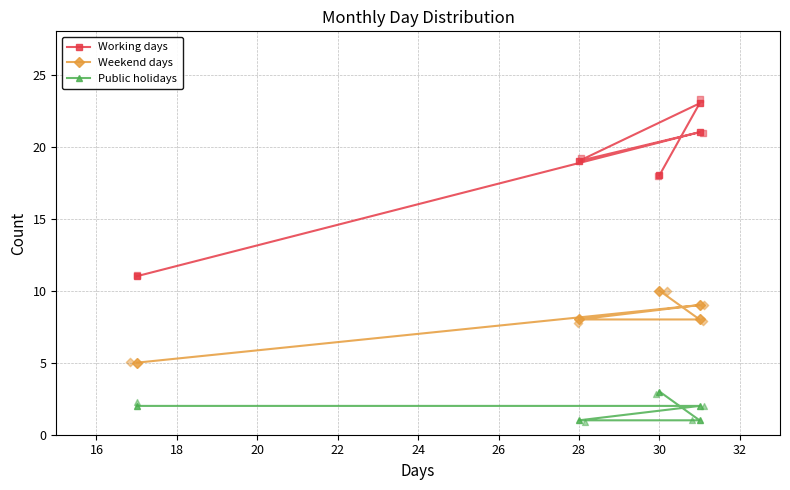

Is the value of Weekend days at 18 greater than the value of Public holidays at 22?

Yes